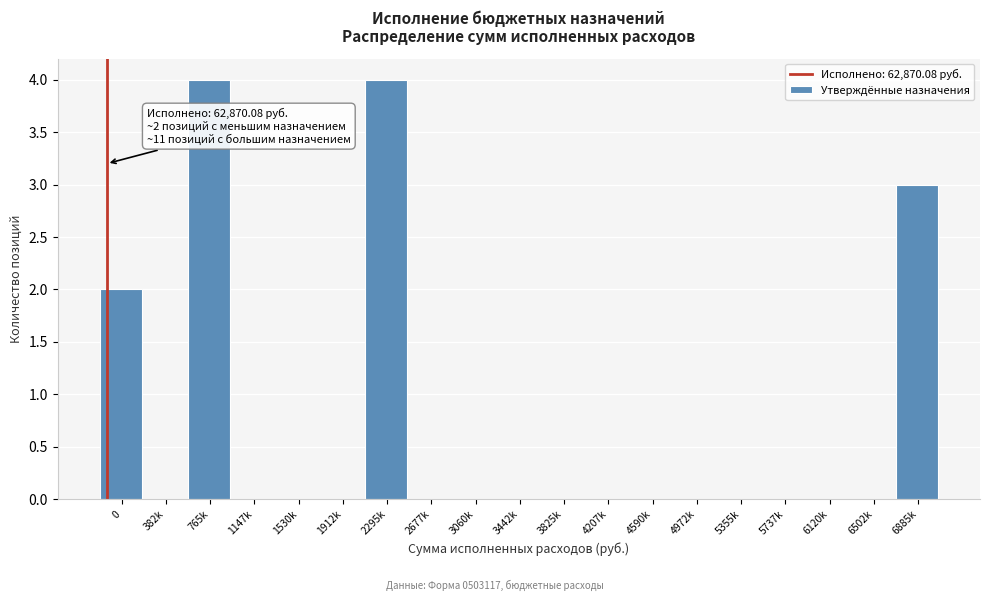

Reading left to right, extract all data points from this chart.

0=2	382k=0	765k=4	1147k=0	1530k=0	1912k=0	2295k=4	2677k=0	3060k=0	3442k=0	3825k=0	4207k=0	4590k=0	4972k=0	5355k=0	5737k=0	6120k=0	6502k=0	6885k=3